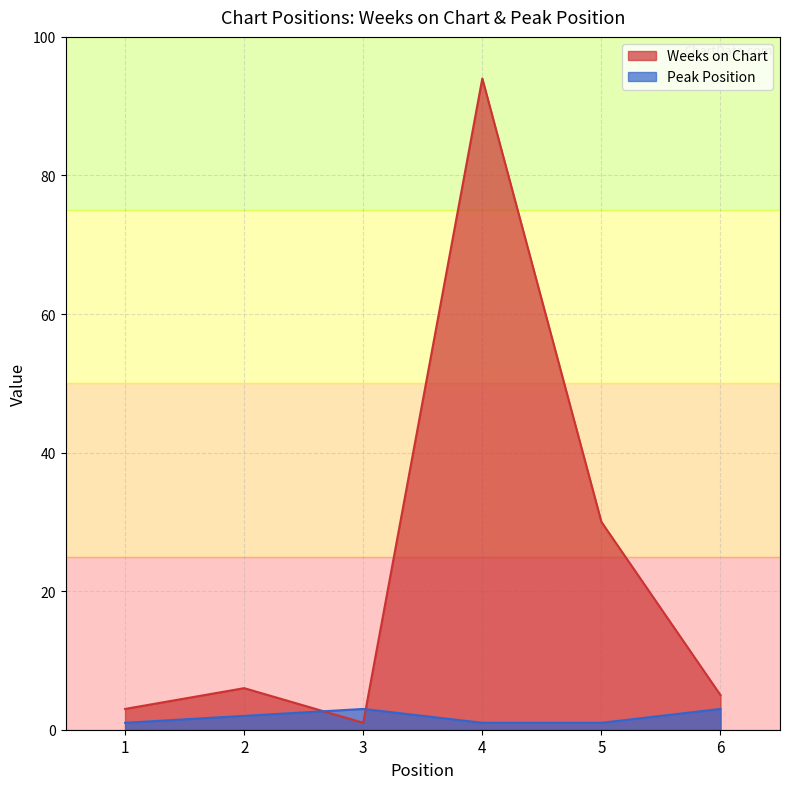

What is the greatest value displayed?

94